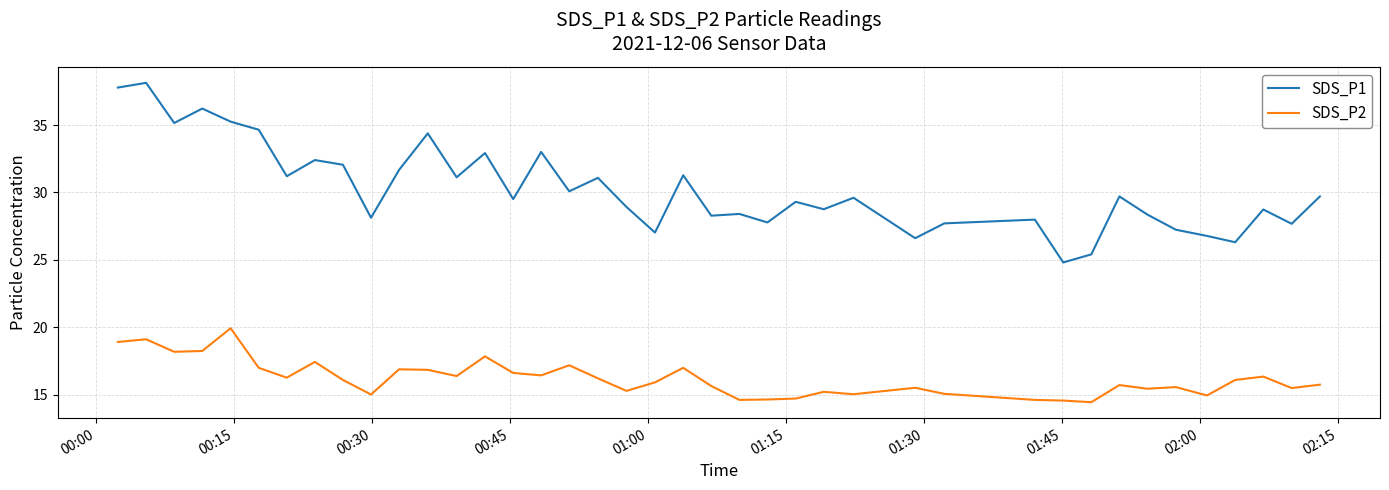

Which series has the largest range (max minus min)?

SDS_P1